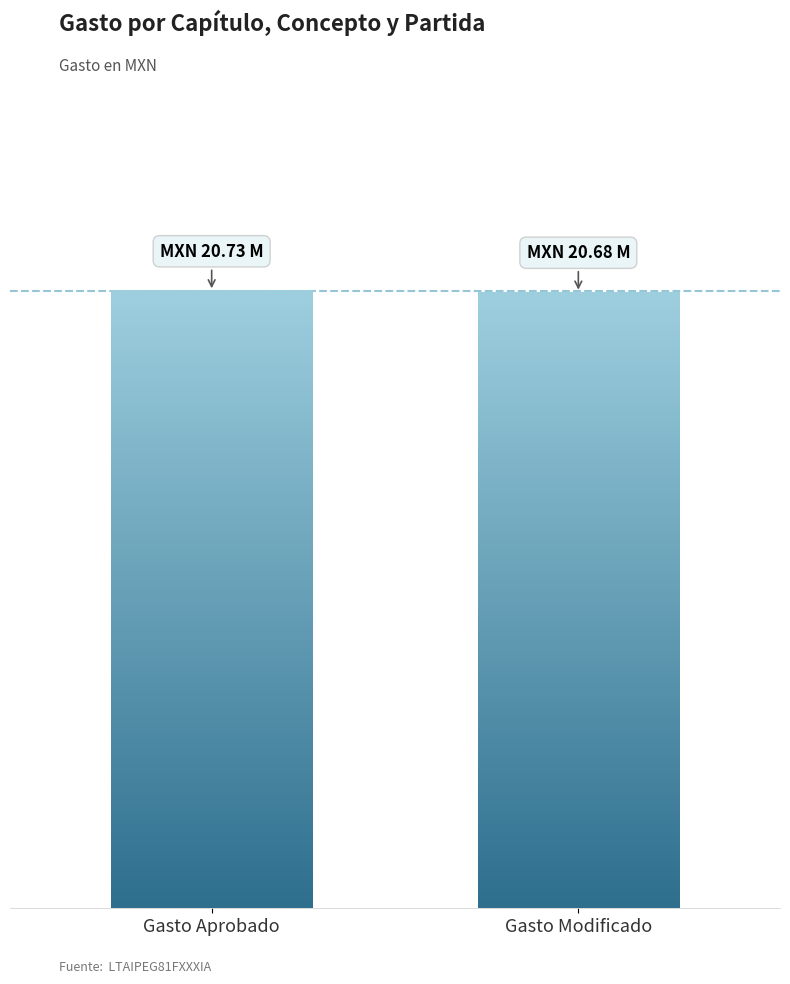

Does the chart contain any negative values?

No